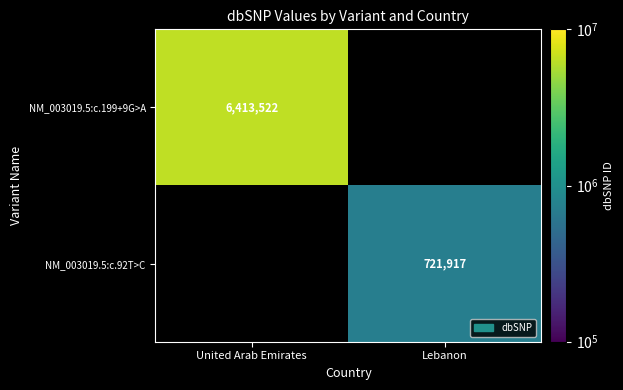

Which label corresponds to the largest value in the chart?

United Arab Emirates